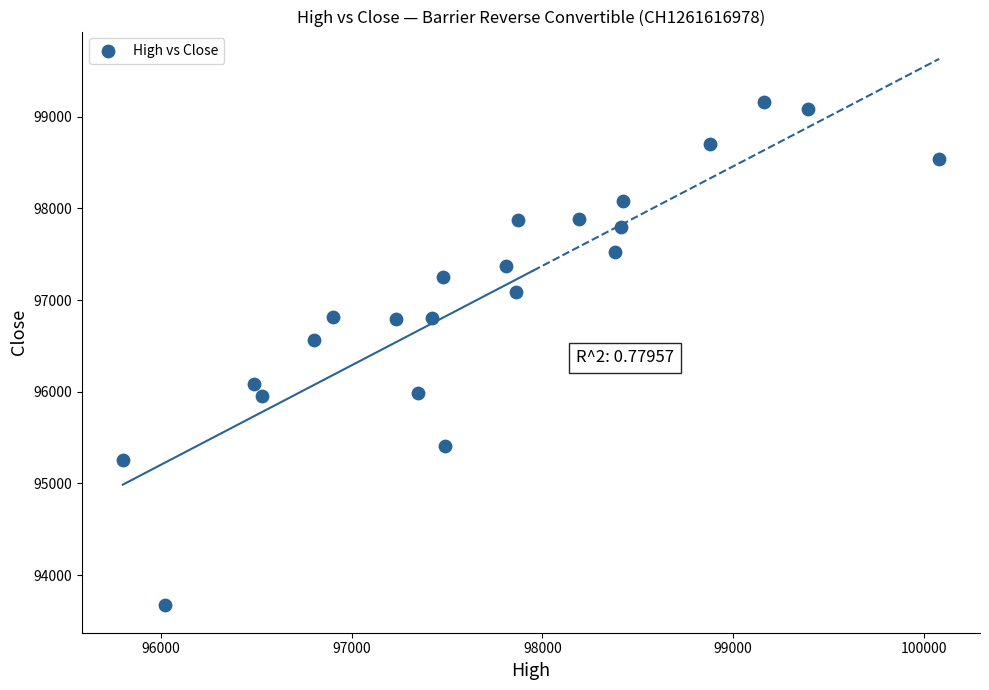

What Y value in the scatter plot is closest to 96415?

96560